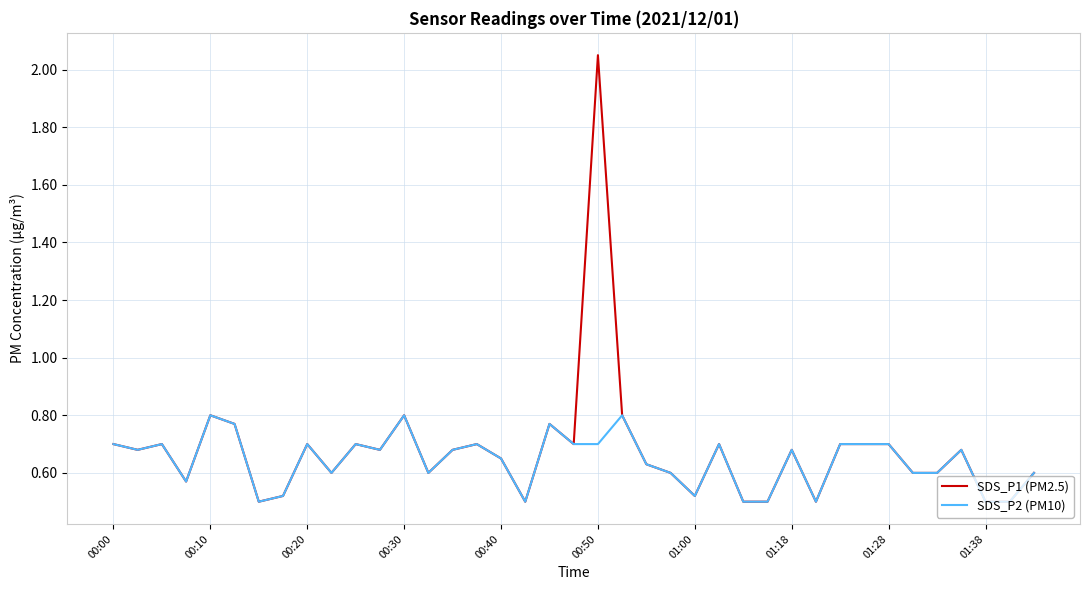

Rank the series by their maximum value, from lowest to highest.

SDS_P2 (PM10), SDS_P1 (PM2.5)